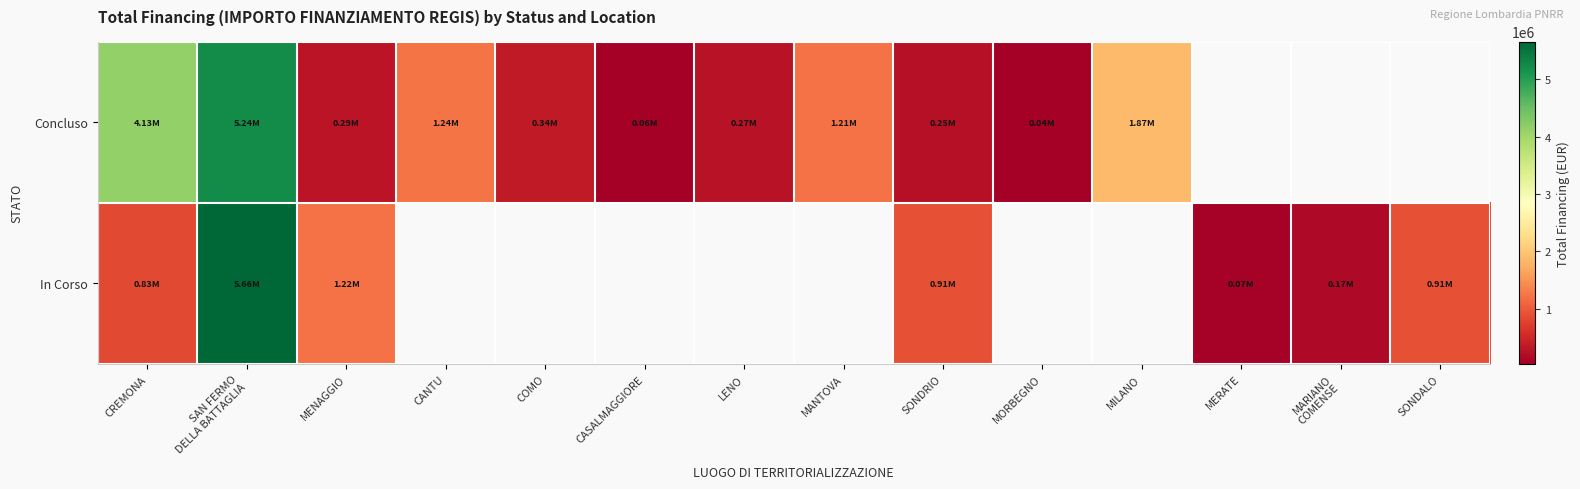

At MENAGGIO, list the series in order from smallest to largest.

Concluso, In Corso